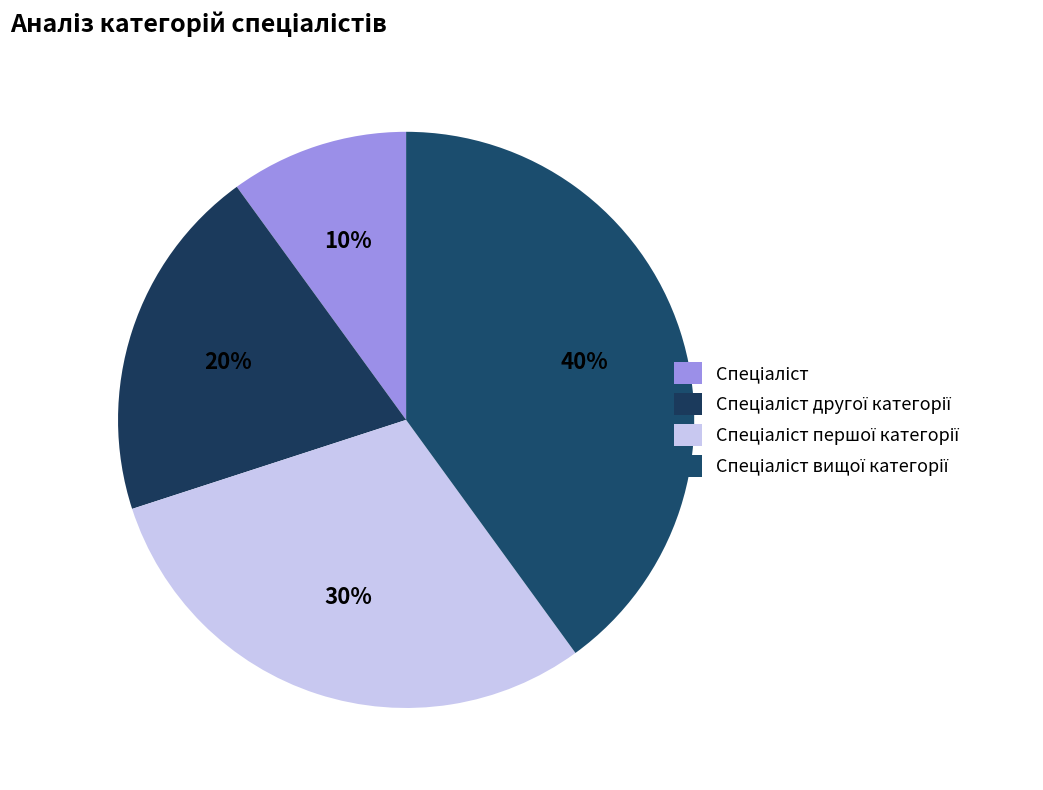

How many slices are in this pie chart?

4